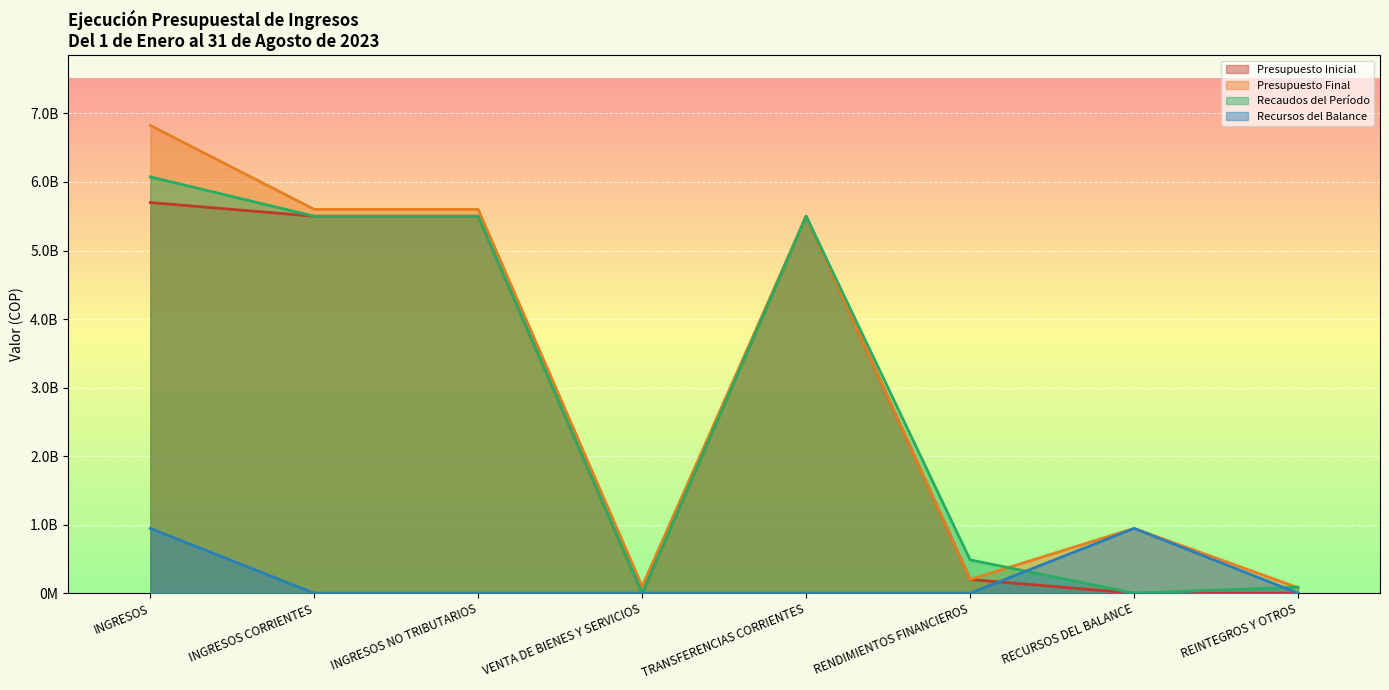

Which series has the widest spread of values?

Presupuesto Final